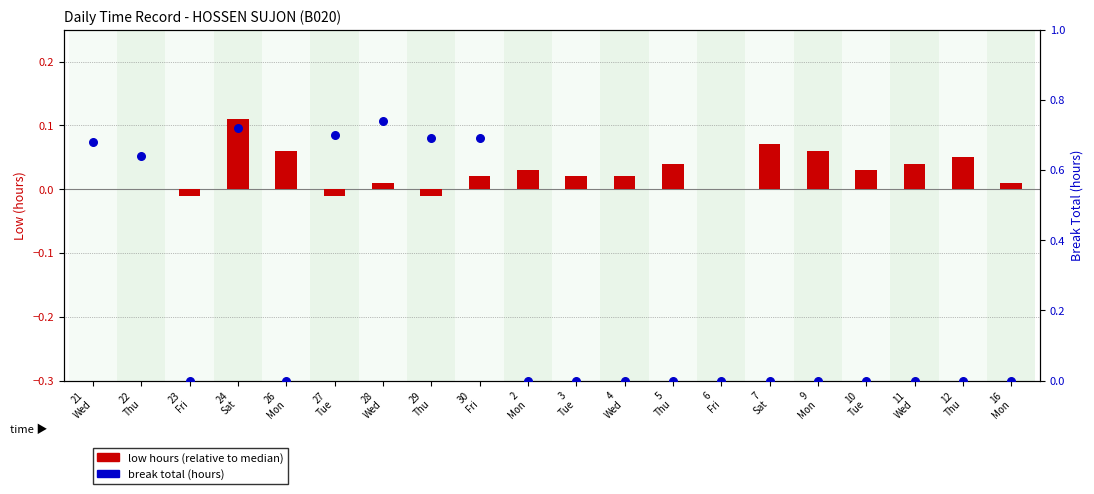

Which series has the largest total across all categories?

break total (hours)